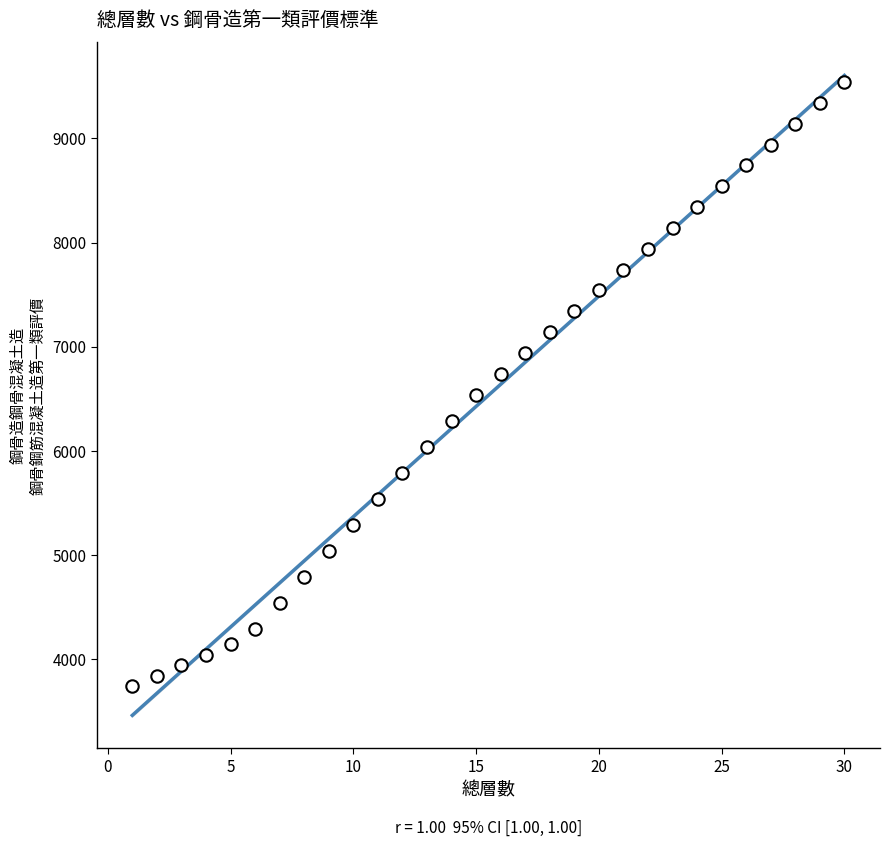

What is the range of Y values (max minus min)?

5800